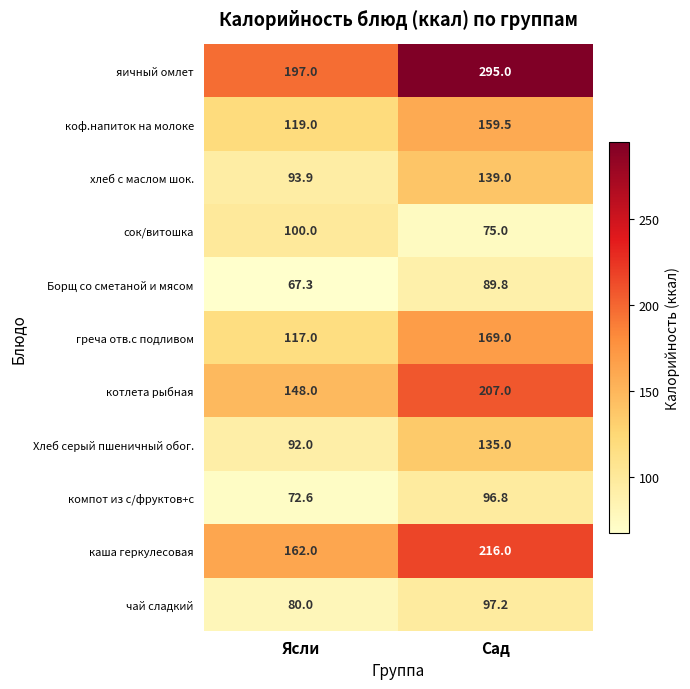

At how many categories does at least one series exceed 111?

2